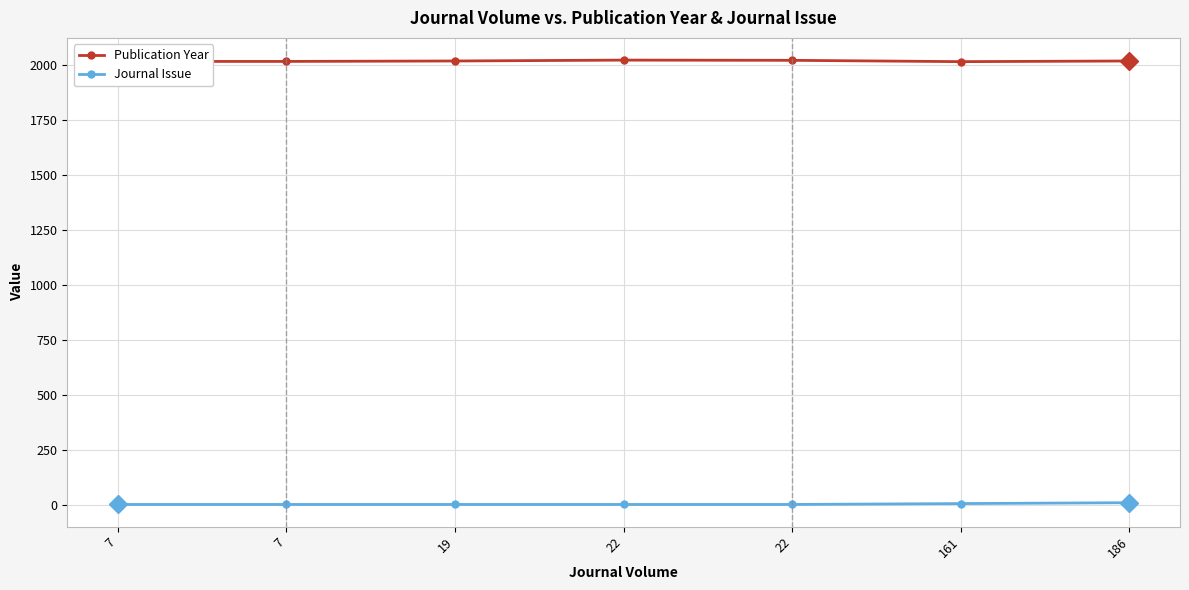

Does the chart have visible grid lines?

Yes